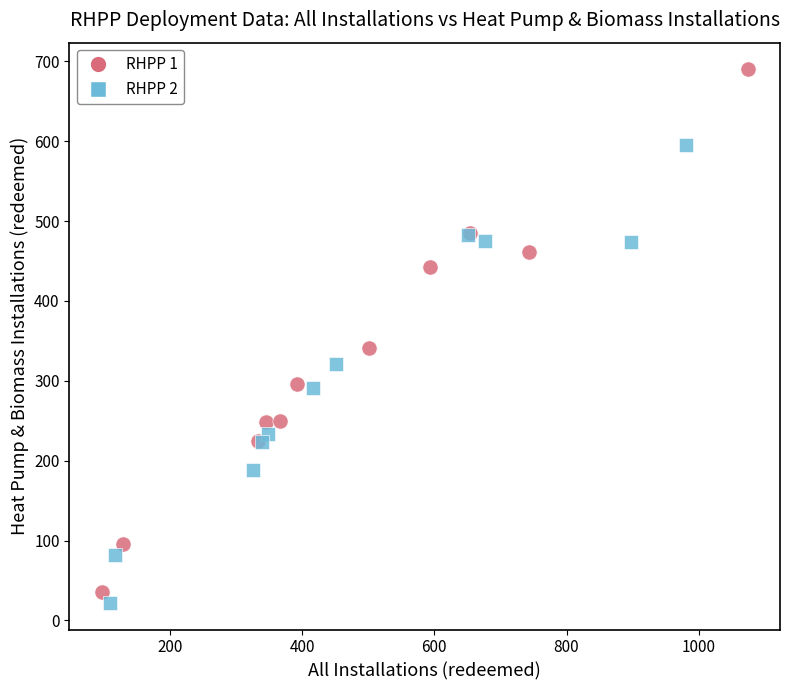

What are all the series names shown in the legend?

RHPP 1, RHPP 2